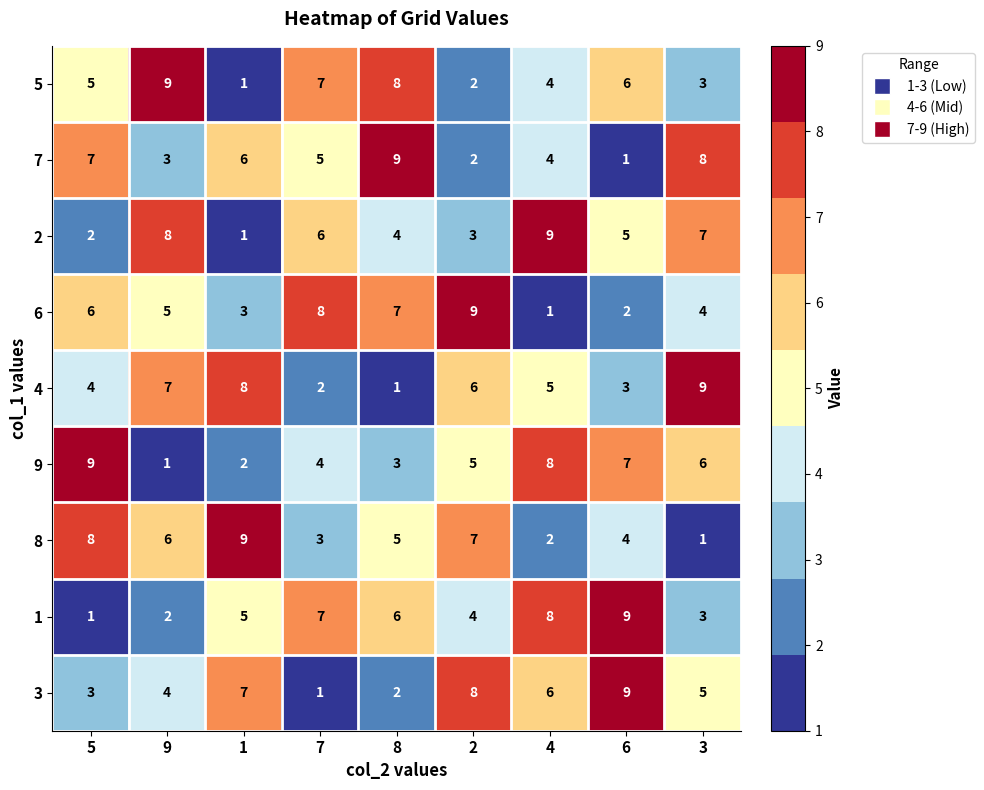

Is the value of 9 at 3 greater than the value of 5 at 5?

Yes